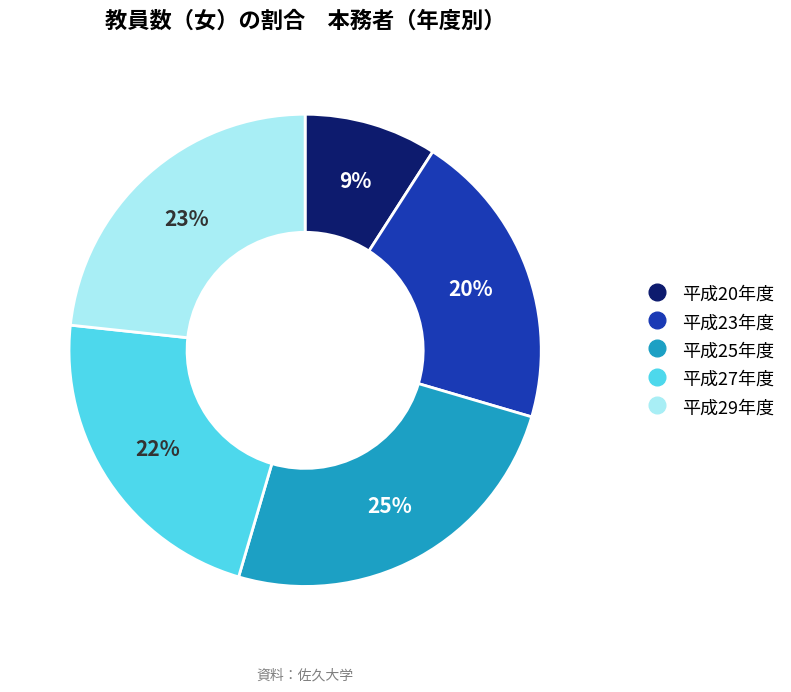

To the nearest percent, what is the difference between the largest and smallest slice percentages?

16%